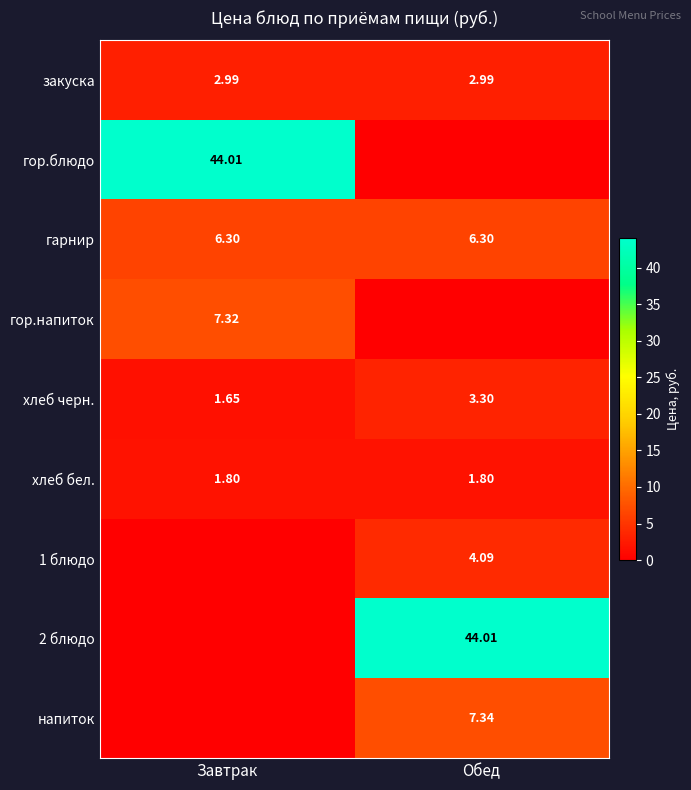

Where is хлеб черн. nearest to the value 2?

Завтрак